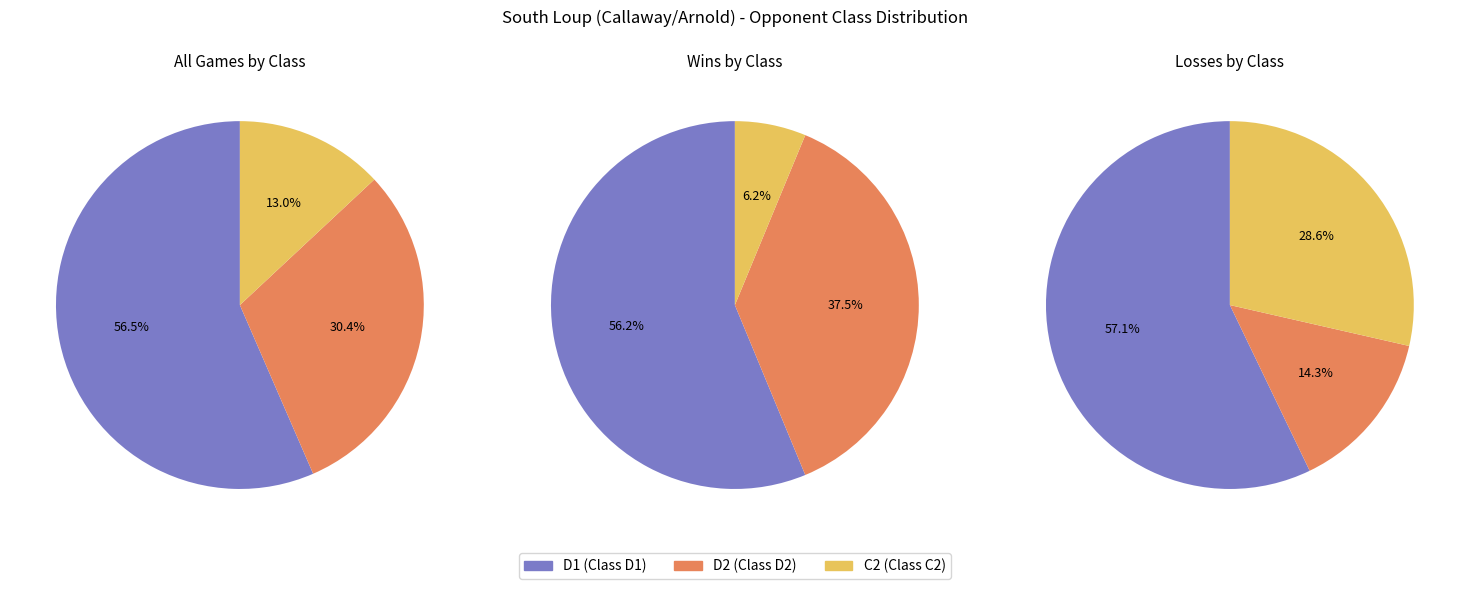

Which category has the biggest portion of the pie?

D1